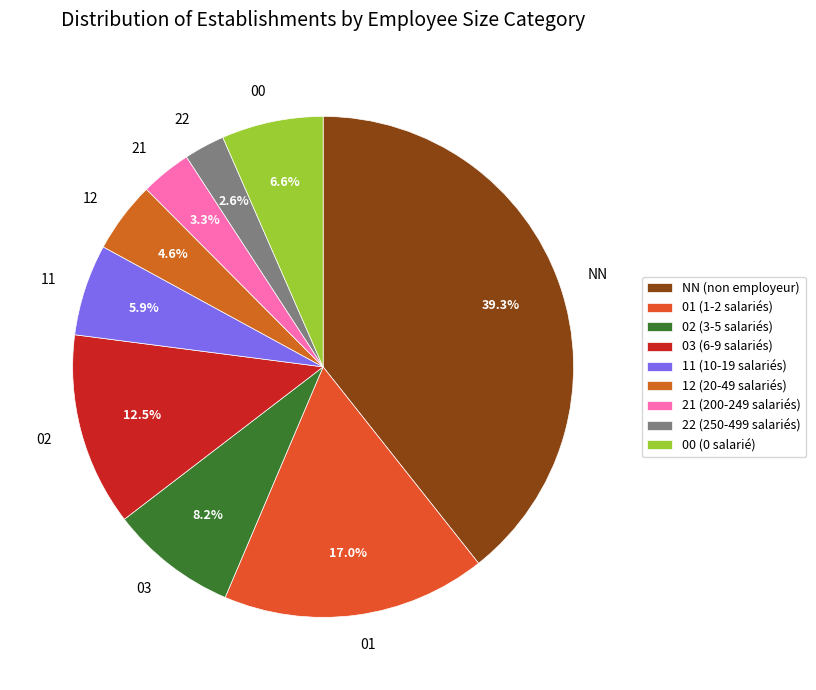

Which slice is the largest?

NN